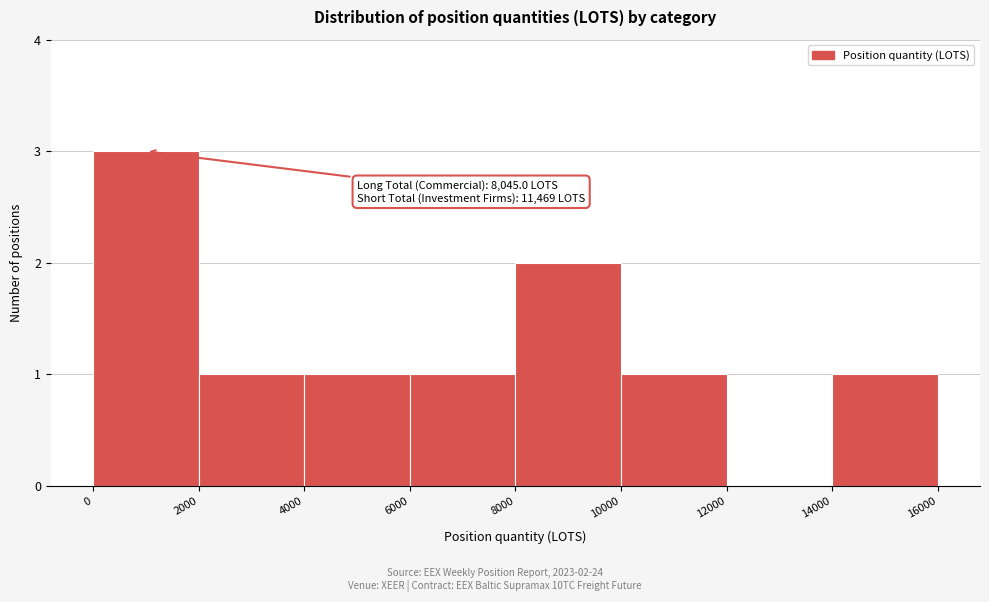

Over which range of the x-axis is the bar tallest?

0 to 2000